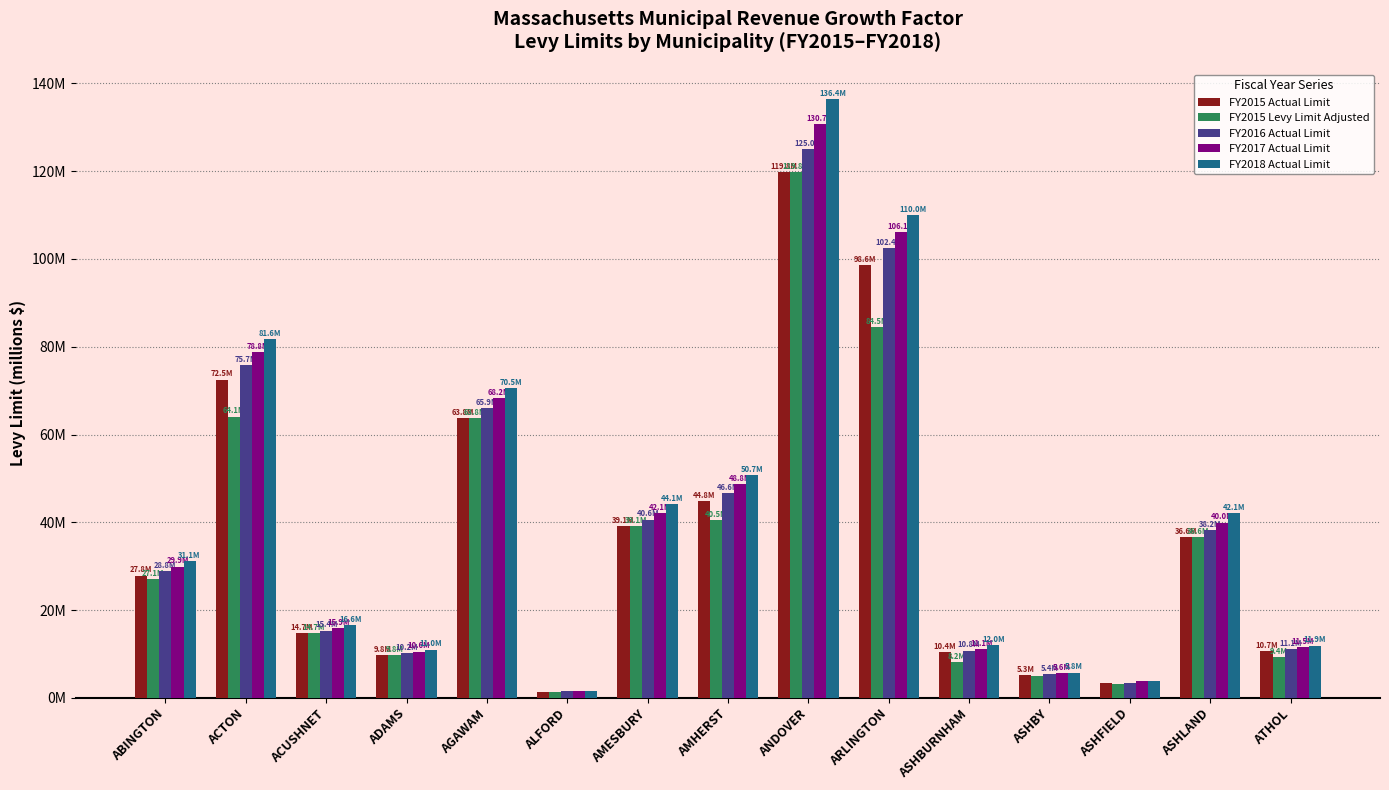

At which label does FY2015 Actual Limit first exceed 27?

ABINGTON